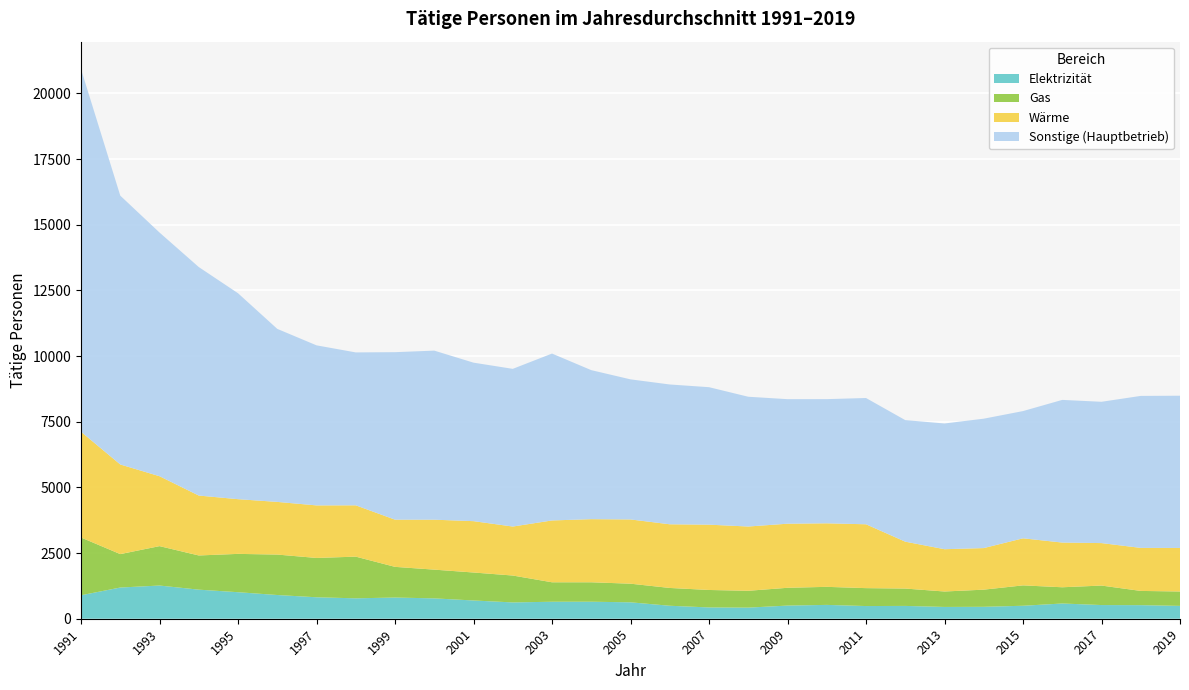

Reading left to right, list all the values displayed in this chart.

Elektrizität: 894.0	1188.0	1264.0	1107.0	1010.0	903.0	817.0	777.0	807.0	775.0	695.0	621.0	647.0	648.0	625.0	494.0	430.0	423.0	501.0	527.0	483.0	488.0	449.0	454.0	494.0	580.0	521.0	517.0	489.3
Gas: 2198.0	1273.0	1500.0	1302.0	1459.0	1540.0	1497.0	1587.0	1168.0	1094.0	1065.0	1024.0	741.0	740.0	709.0	678.0	665.0	641.0	677.0	687.0	682.0	661.0	588.0	653.0	776.0	618.0	742.0	542.0	547.7
Wärme: 4027.0	3412.0	2662.0	2281.0	2083.0	2005.0	2001.0	1954.0	1797.0	1902.0	1955.0	1865.0	2354.0	2403.0	2446.0	2424.0	2486.0	2447.0	2440.0	2419.0	2431.0	1785.0	1610.0	1583.0	1792.0	1702.0	1617.0	1638.0	1657.4
insgesamt: 20925.0	16109.0	14704.0	13390.0	12393.0	11036.0	10409.0	10140.0	10149.0	10208.0	9750.0	9514.0	10096.0	9465.0	9114.0	8919.0	8816.0	8452.0	8360.0	8361.0	8404.0	7562.0	7434.0	7617.0	7906.0	8332.0	8260.0	8484.0	8491.1